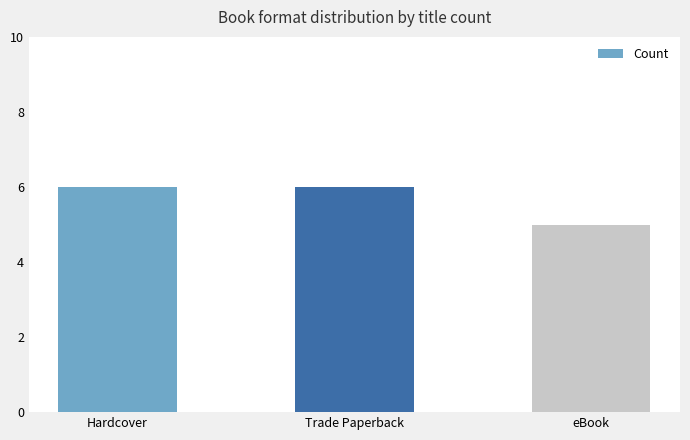

What is the label of the 2nd bar from the right?

Trade Paperback